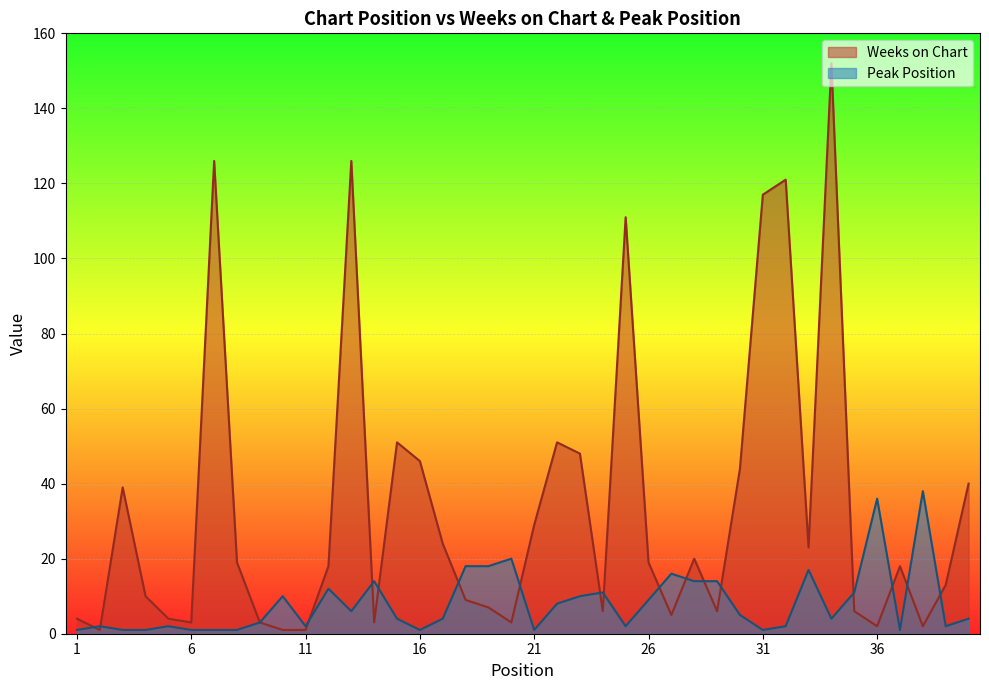

Reading right to left, what are all the values shown in this chart?

Weeks on Chart: 40	13	2	18	2	6	152	23	121	117	44	6	20	5	19	111	6	48	51	29	3	7	9	24	46	51	3	126	18	1	1	3	19	126	3	4	10	39	1	4
Peak Position: 4	2	38	1	36	11	4	17	2	1	5	14	14	16	9	2	11	10	8	1	20	18	18	4	1	4	14	6	12	2	10	3	1	1	1	2	1	1	2	1